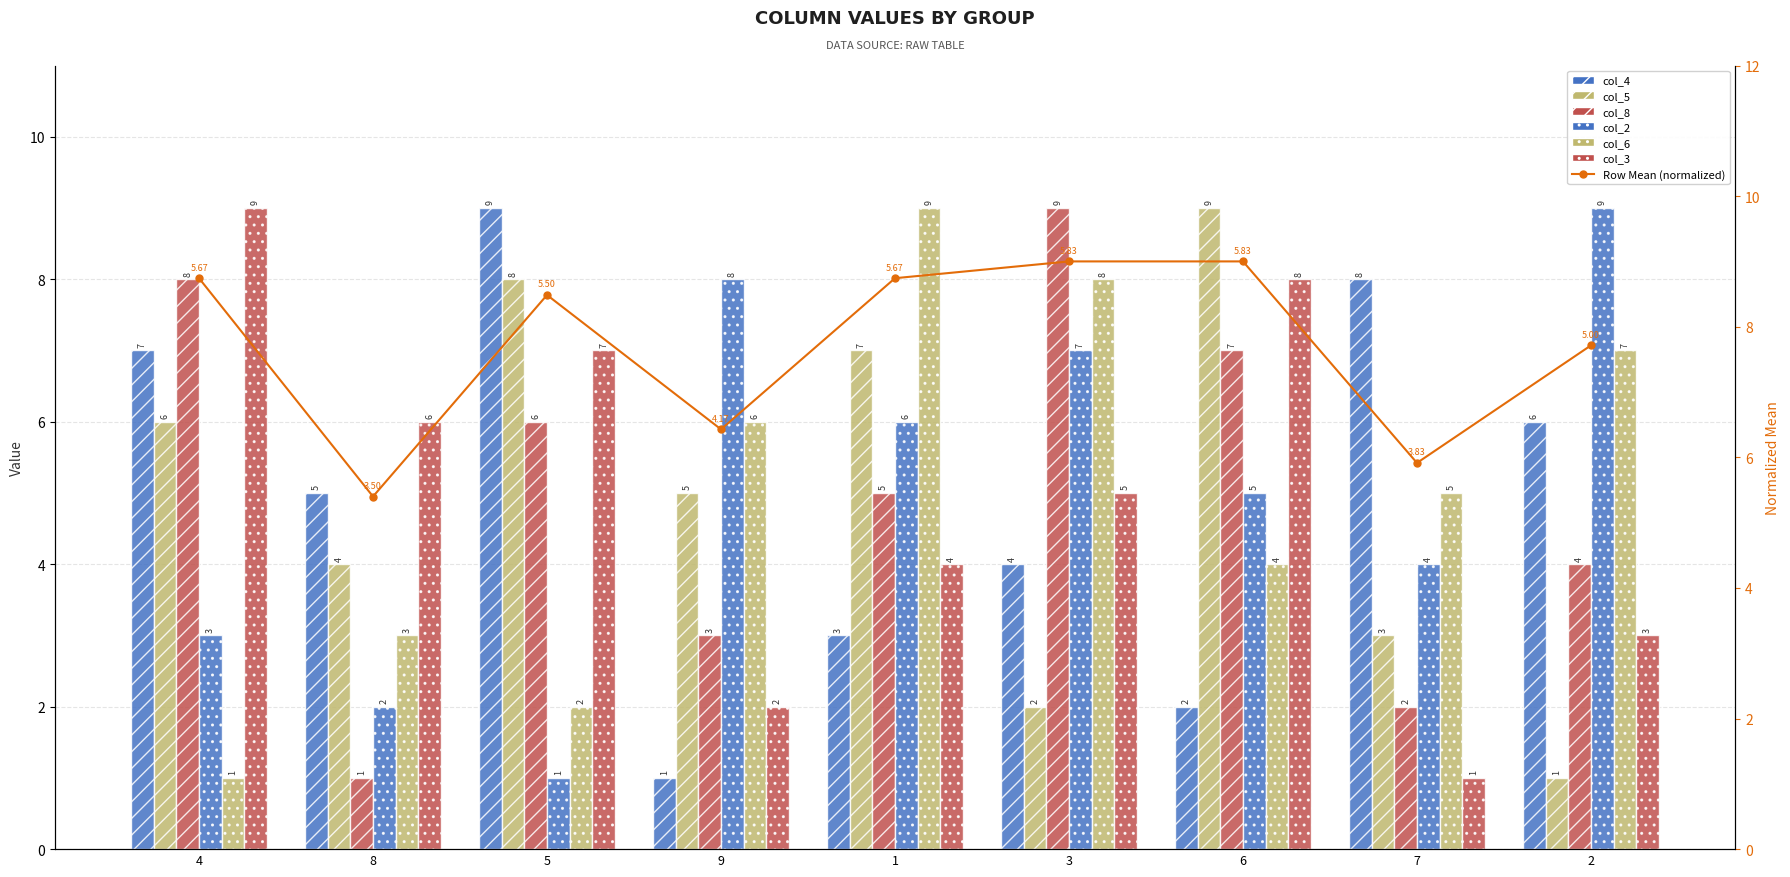

Is it true that col_6 equals 8 at 9?

False